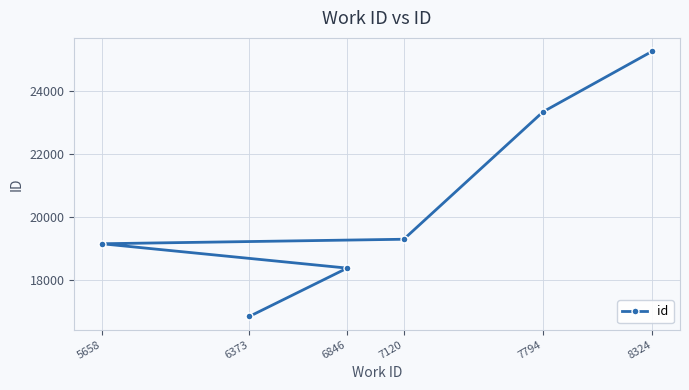

What is the smallest value displayed?

16847